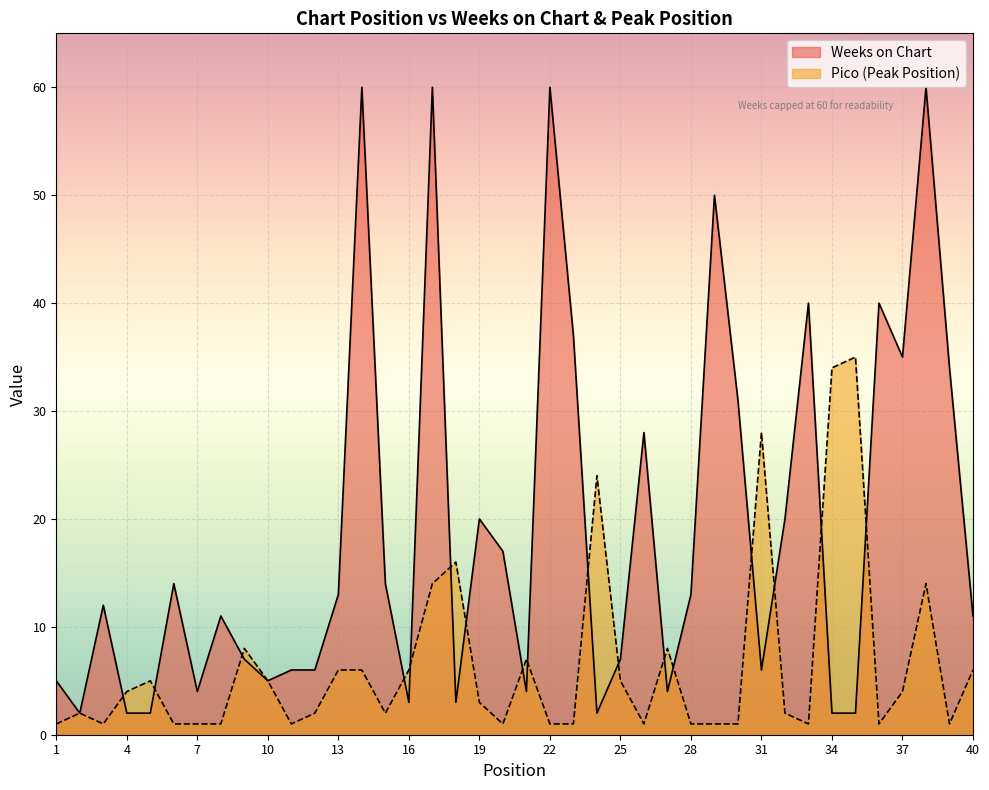

Is it true that the value at 37 is 4?

True